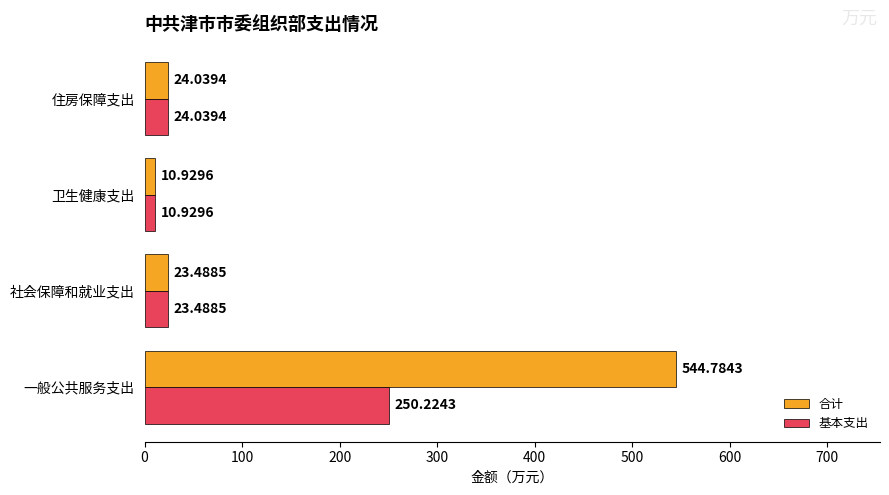

Where is 合计 nearest to the value 277?

住房保障支出